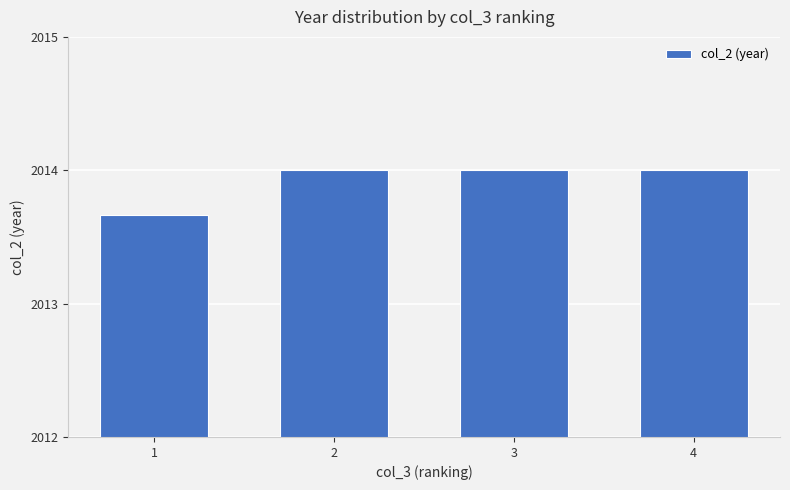

Are the bars horizontal?

No